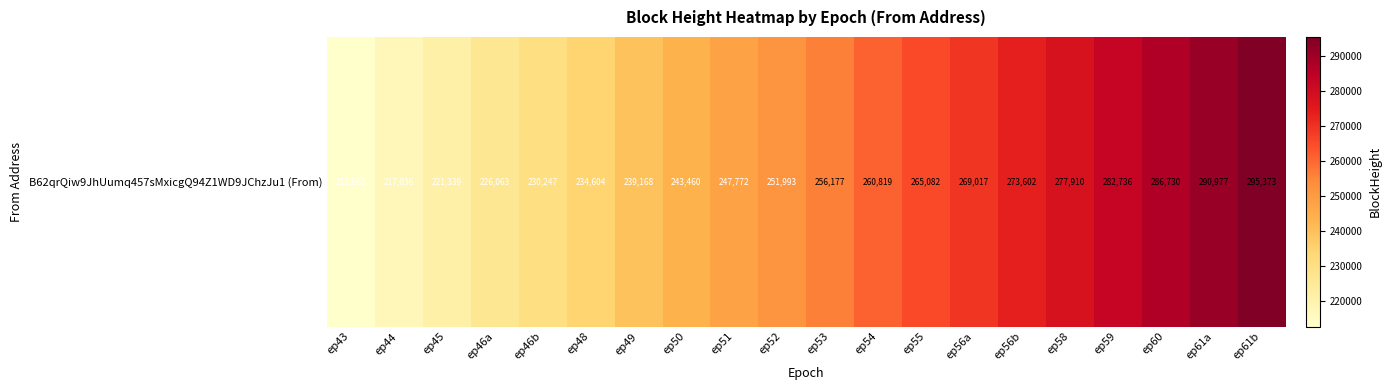

Where is the data nearest to the value 254017?

ep52